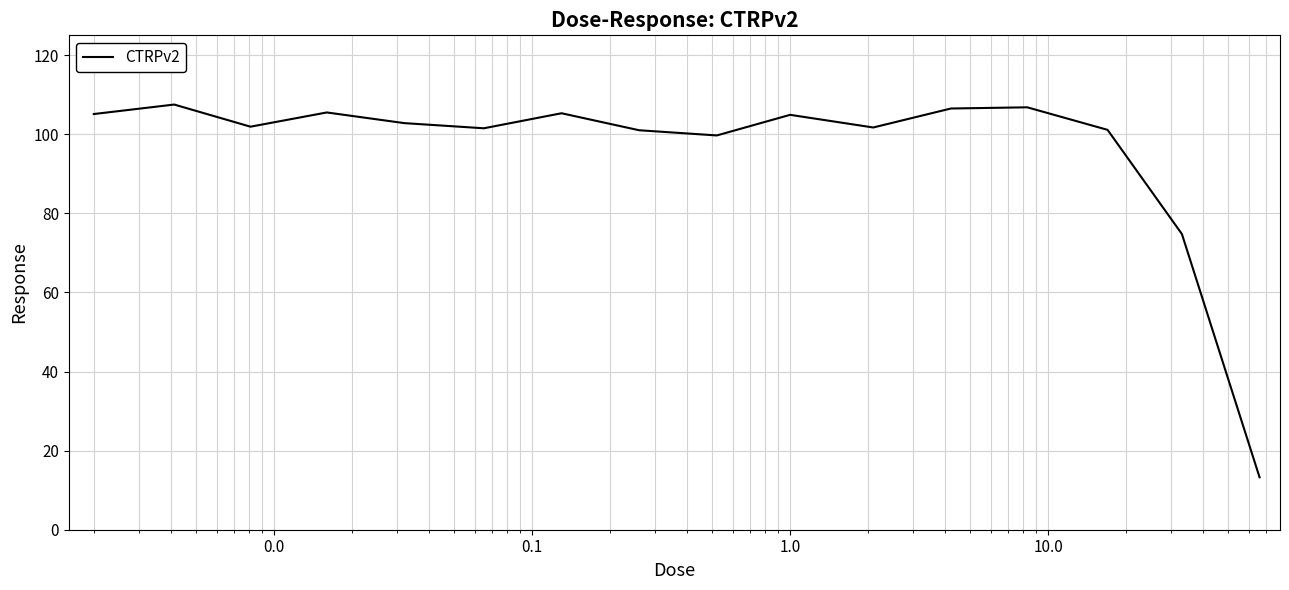

What is the average value?

96.2